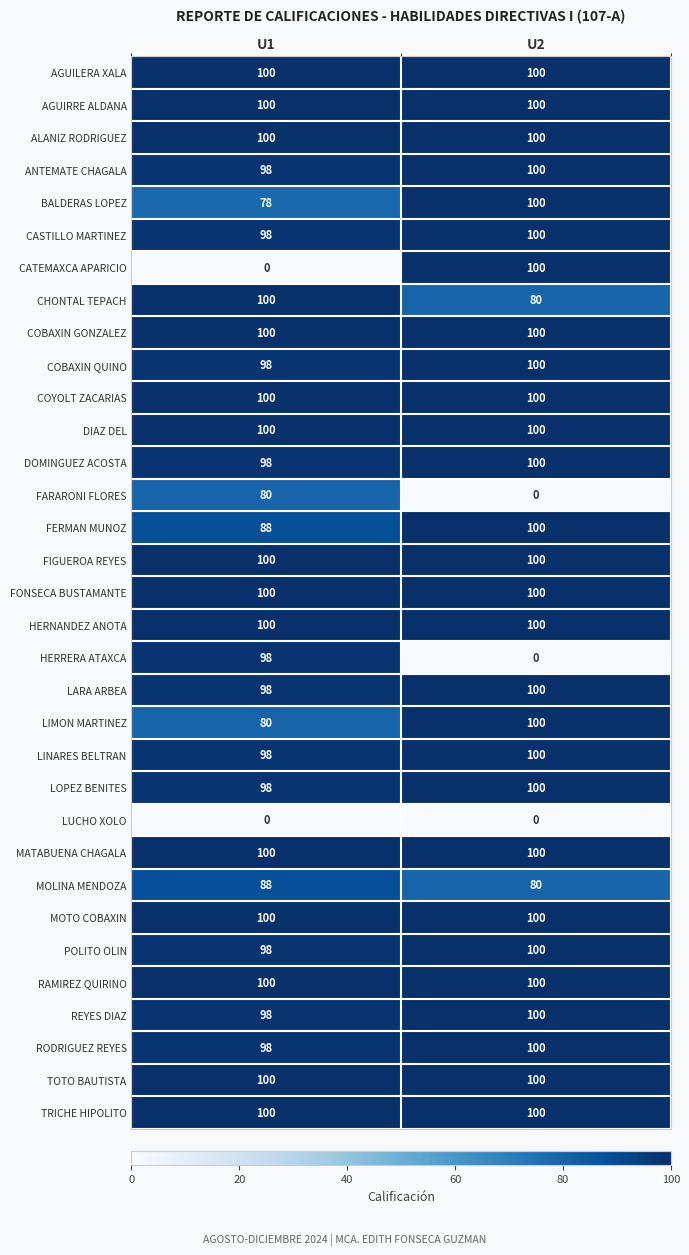

At which category is the sum across all series the highest?

U1